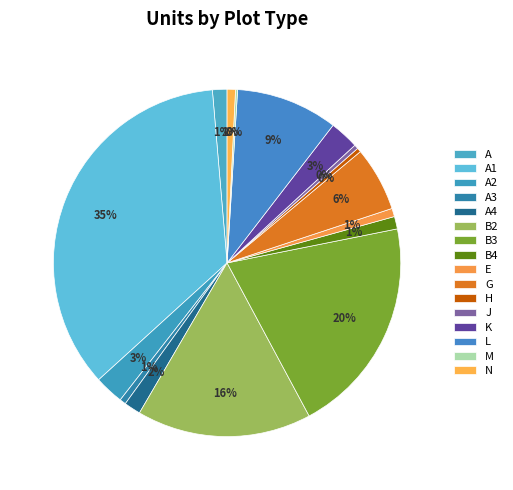

To the nearest percent, what is the difference between the largest and smallest slice percentages?

35%